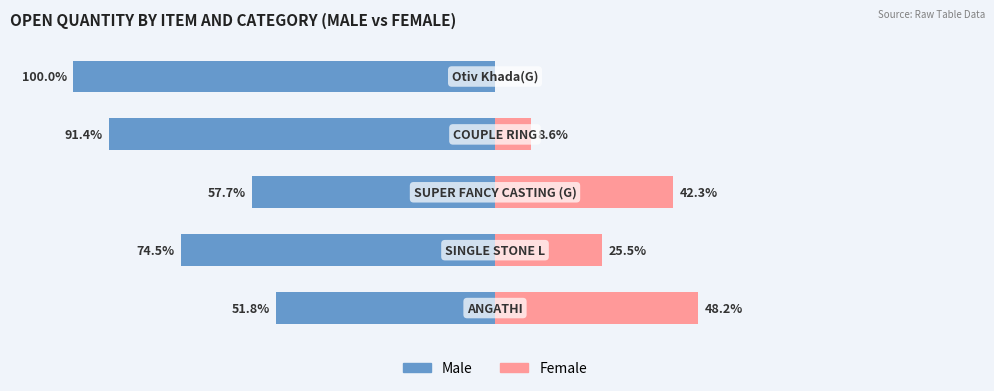

What is the difference between the Female values at 1 and 3?

16.9